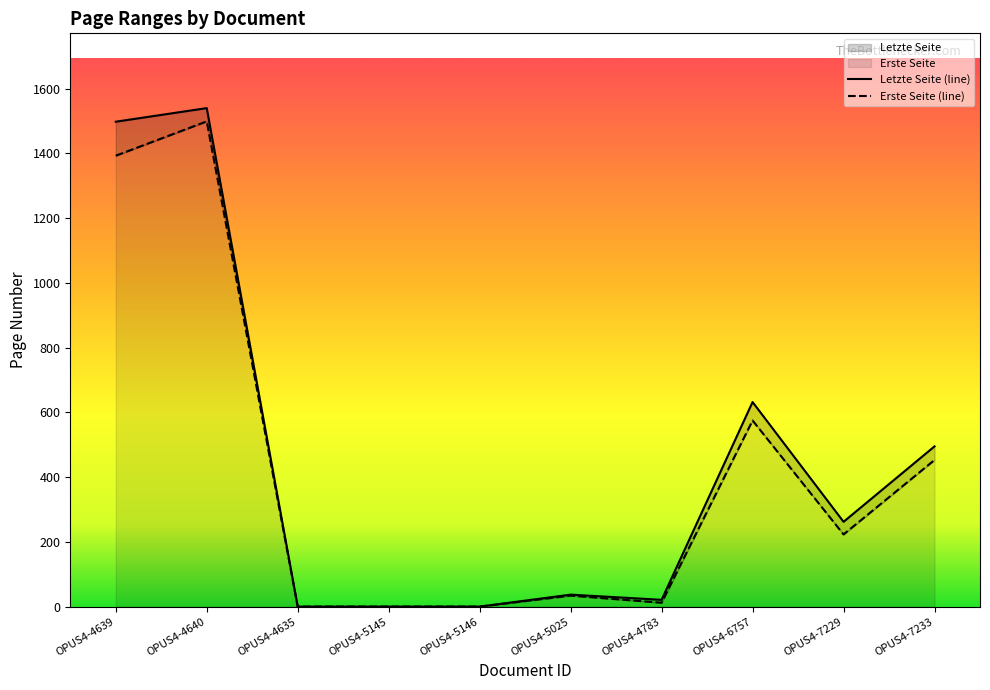

Which series has the largest total across all categories?

Letzte Seite